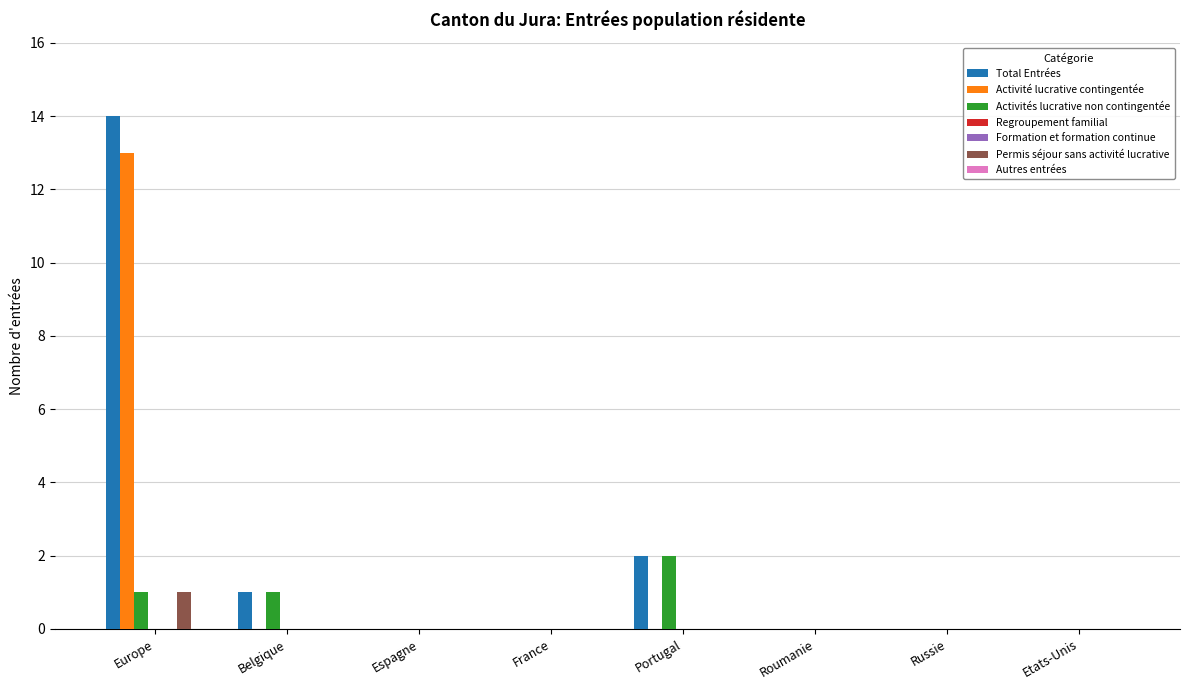

What is the label of the 1st bar from the left?

Europe